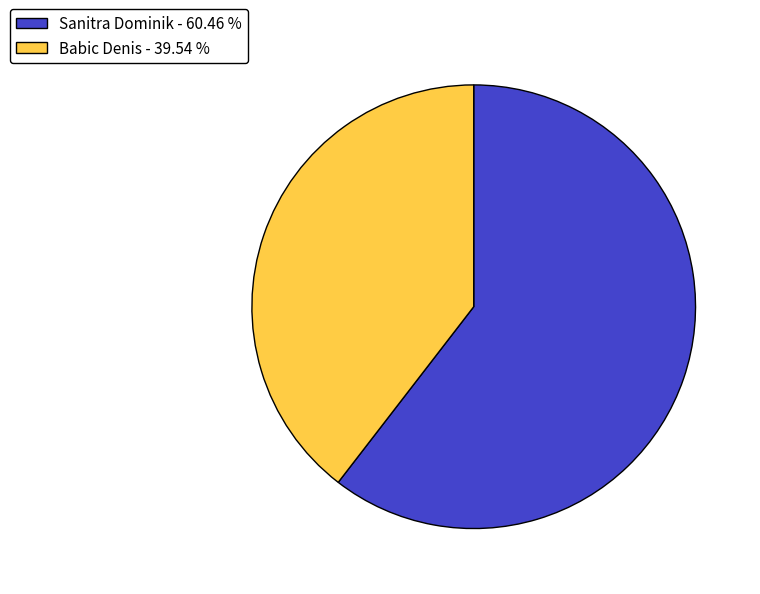

The Sanitra Dominik slice represents 75% of the pie. True or false?

False